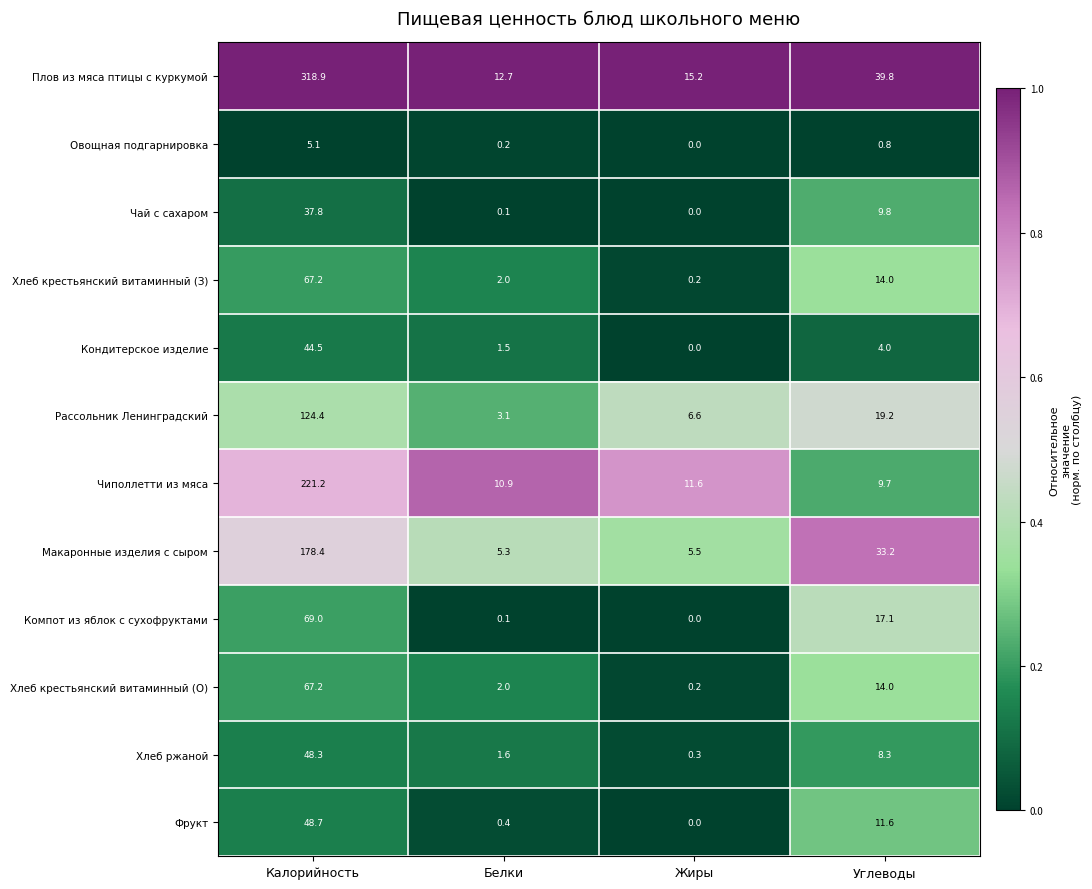

Is it true that Чиполлетти из мяса equals 3.4 at Жиры?

False